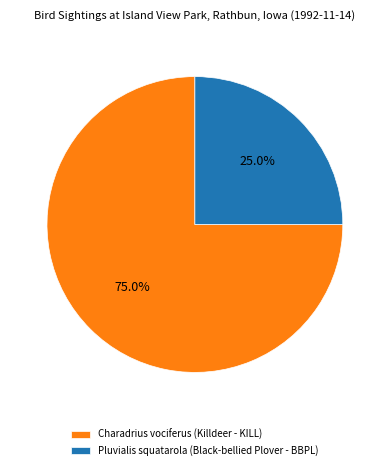

Which category has the biggest portion of the pie?

Charadrius vociferus (Killdeer - KILL)